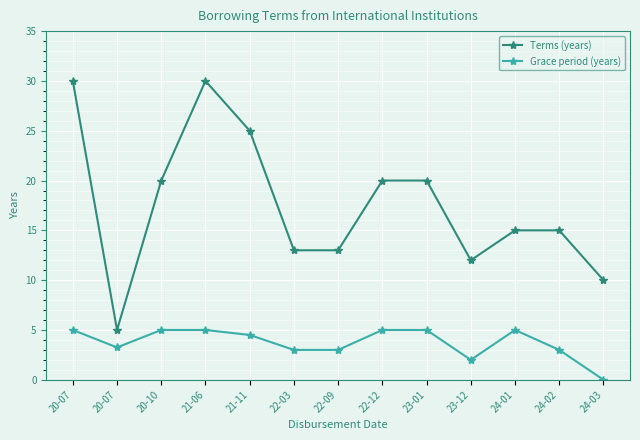

What is the difference between the maximum and second lowest values in the Grace period (years) series?

3.0